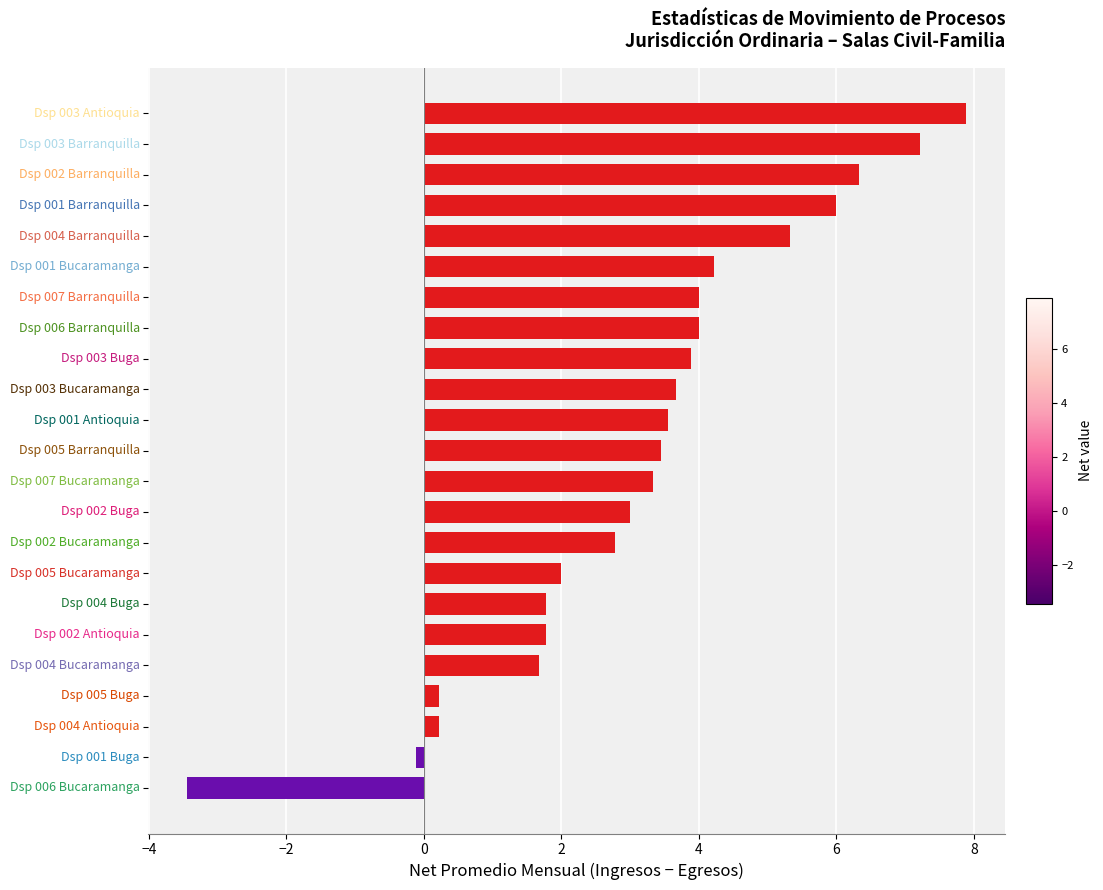

What is the average value?

3.2